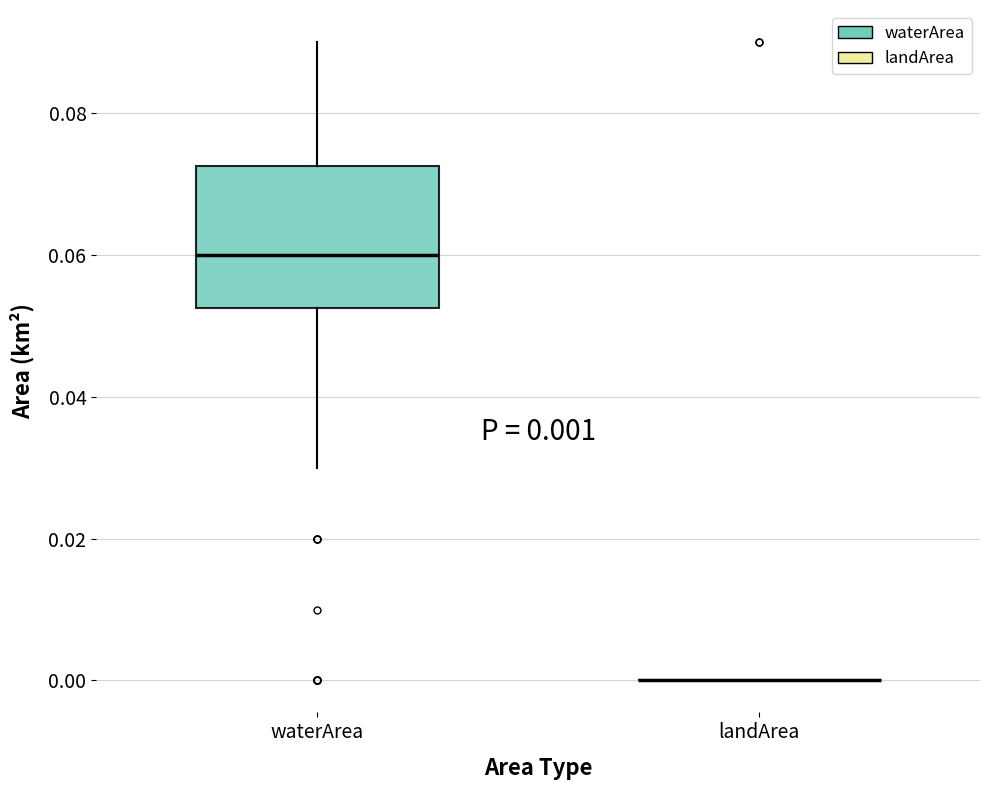

Which box is the tallest, from its lower edge to its upper edge?

waterArea